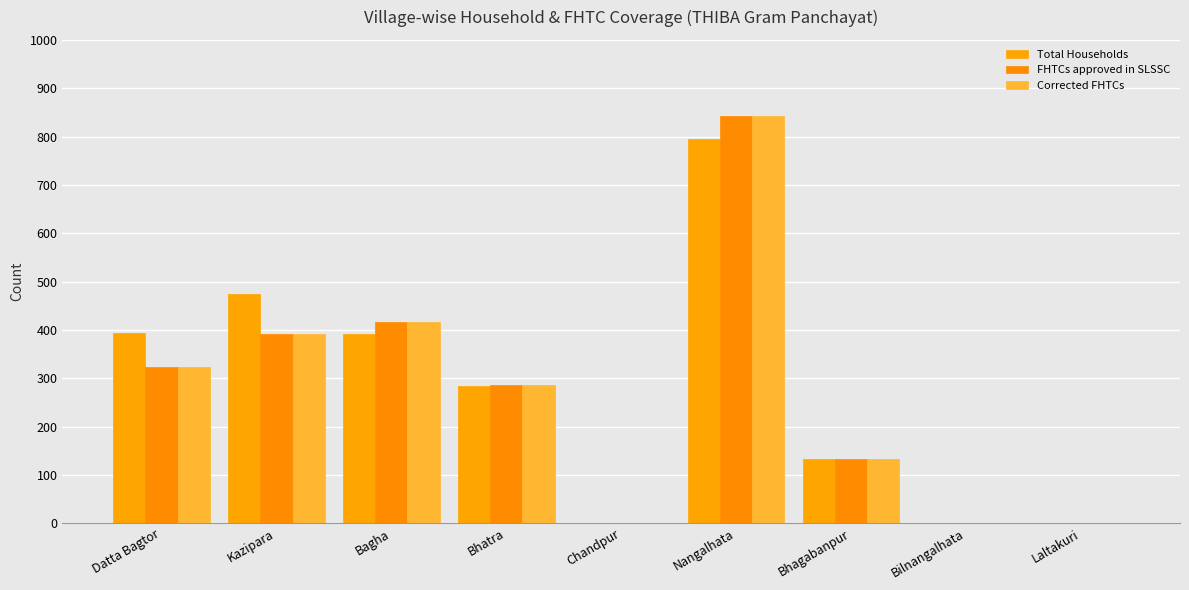

Is it true that Corrected FHTCs equals 417 at Bagha?

True